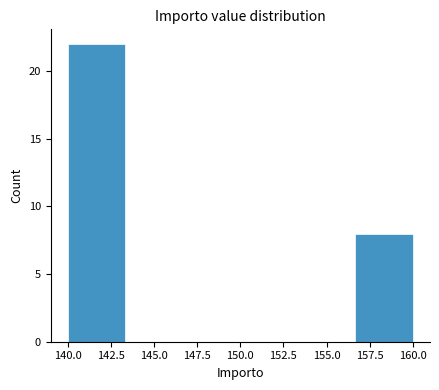

Over which range of the x-axis is the bar tallest?

140.0 to 143.5